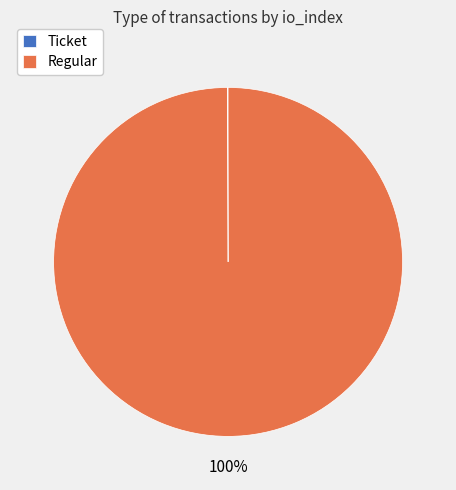

To the nearest percent, what is the average slice percentage?

50%